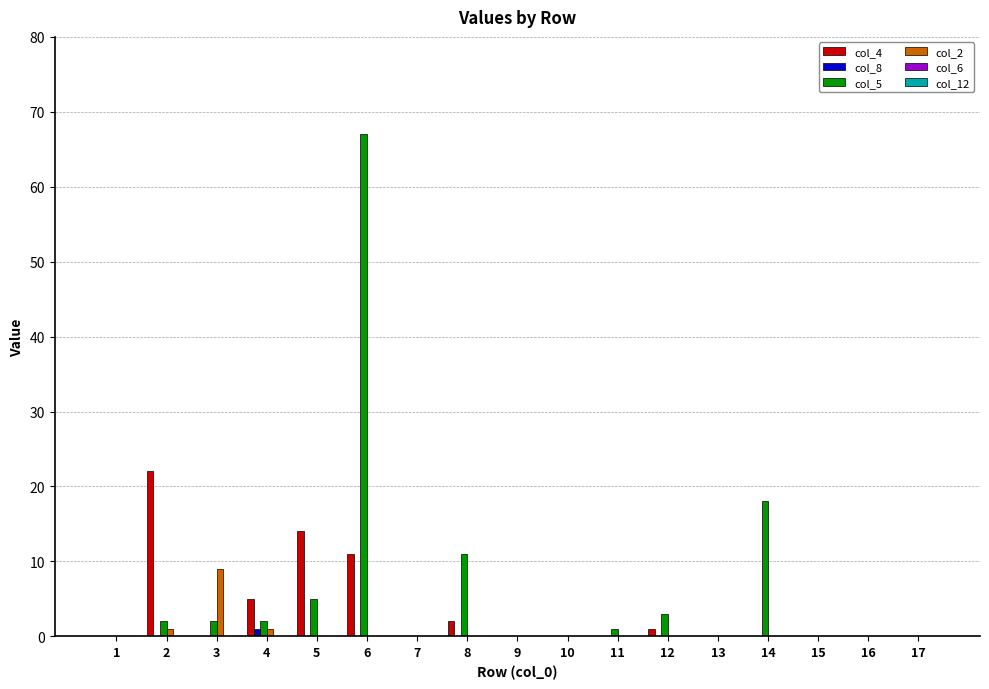

The value of col_4 at 5 is 3. True or false?

False